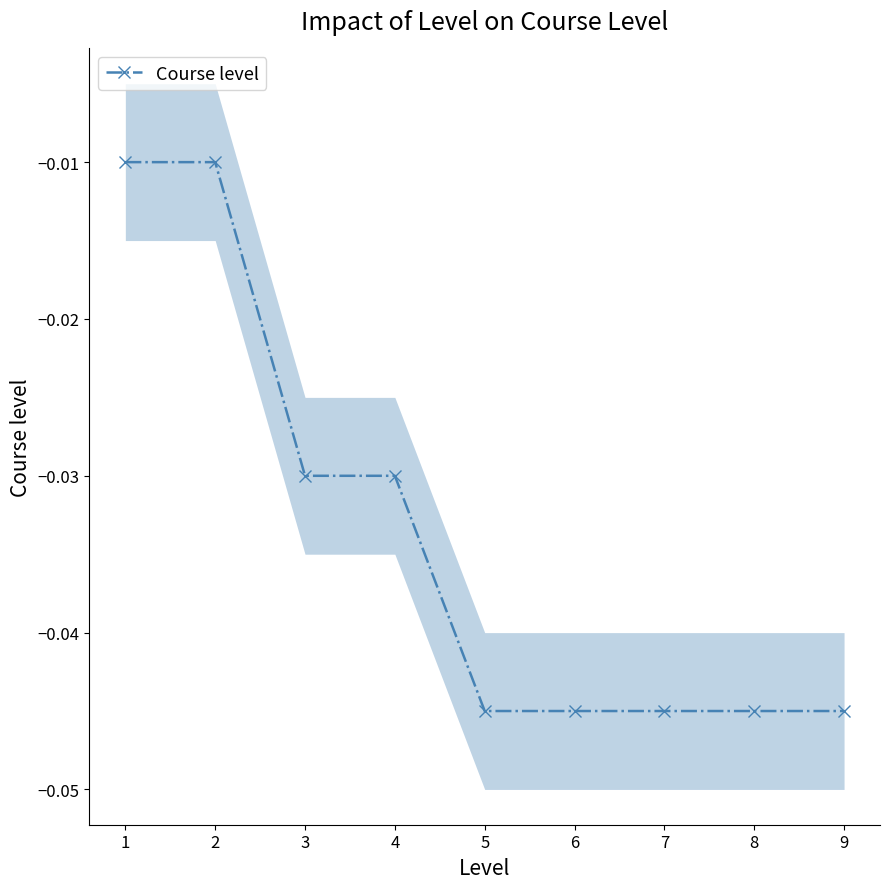

How many lines are shown in the chart?

1